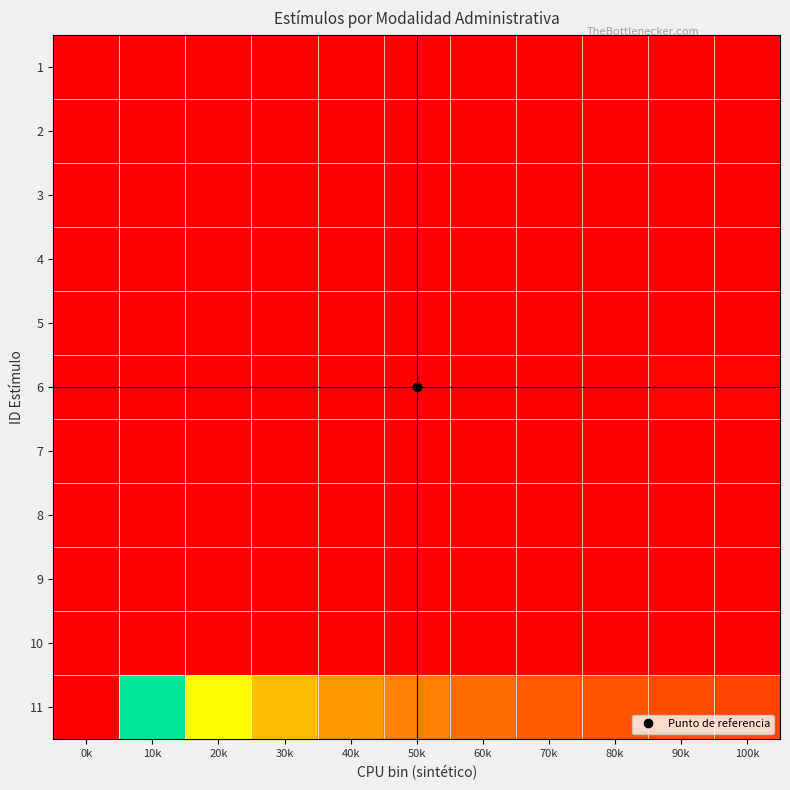

What is the difference between the highest and lowest values at 10k?

0.5